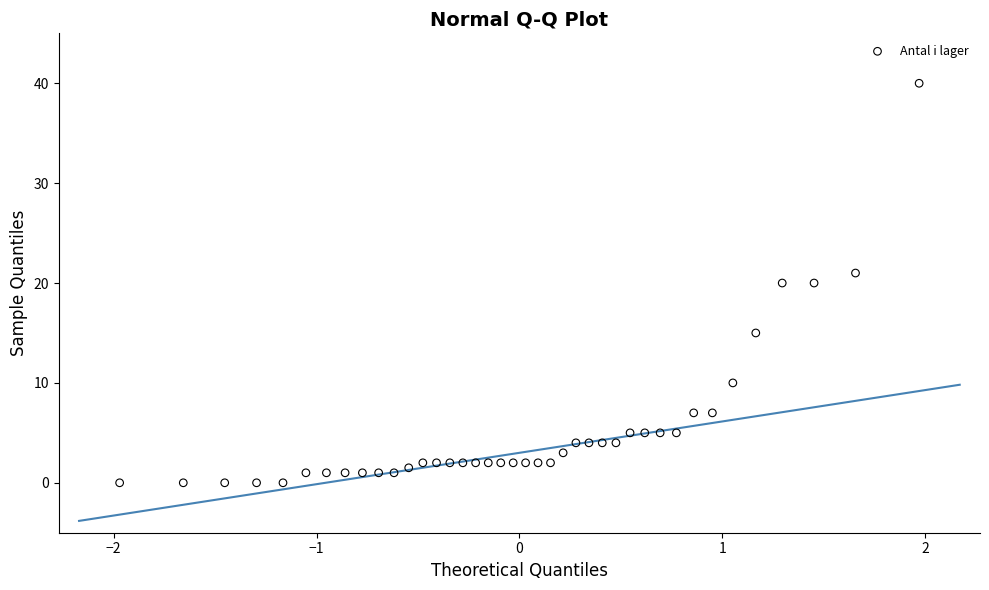

What is the range of X values (max minus min)?

3.9